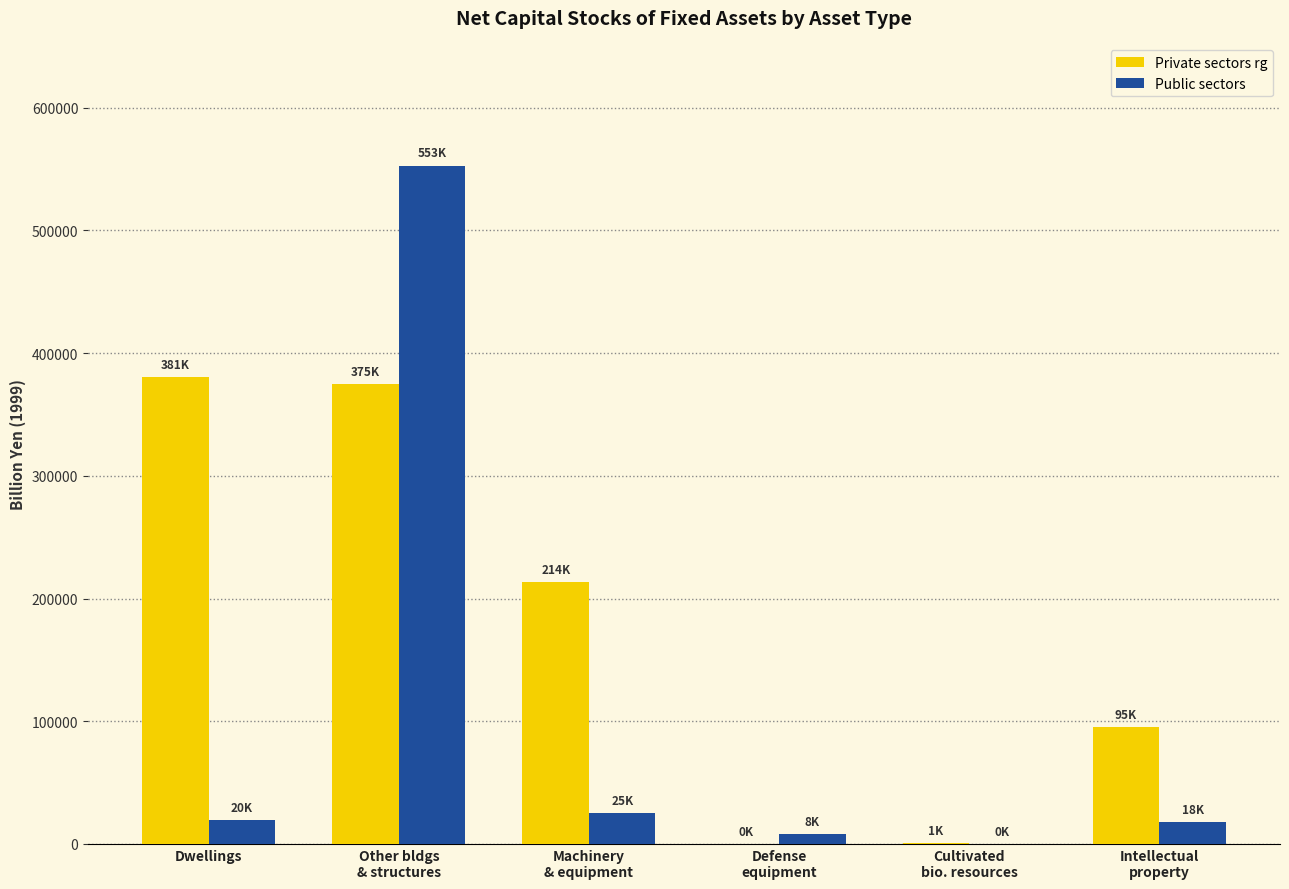

Between Machinery
& equipment and Cultivated
bio. resources, which series saw the biggest shift?

Private sectors rg